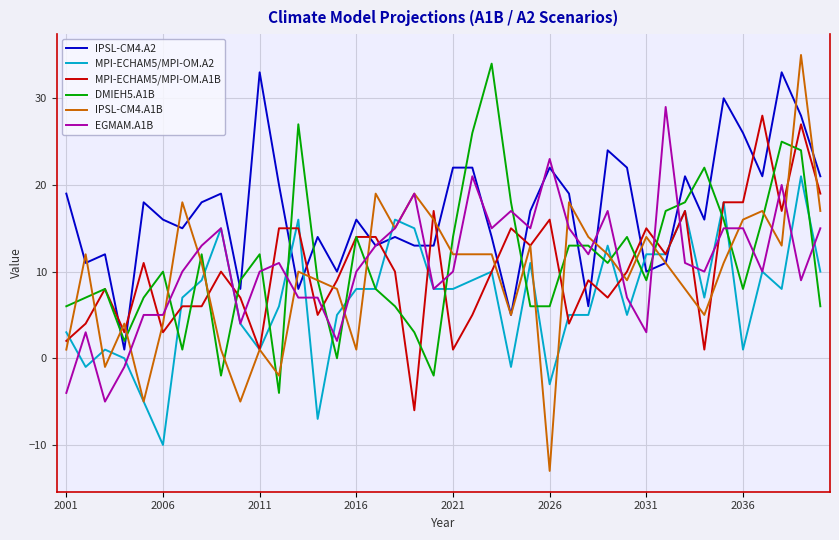

Which series has the largest total across all categories?

IPSL-CM4.A2